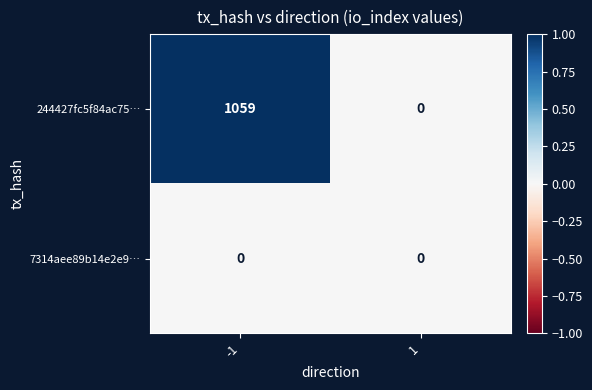

Which series has the largest total across all categories?

244427fc5f84ac75…